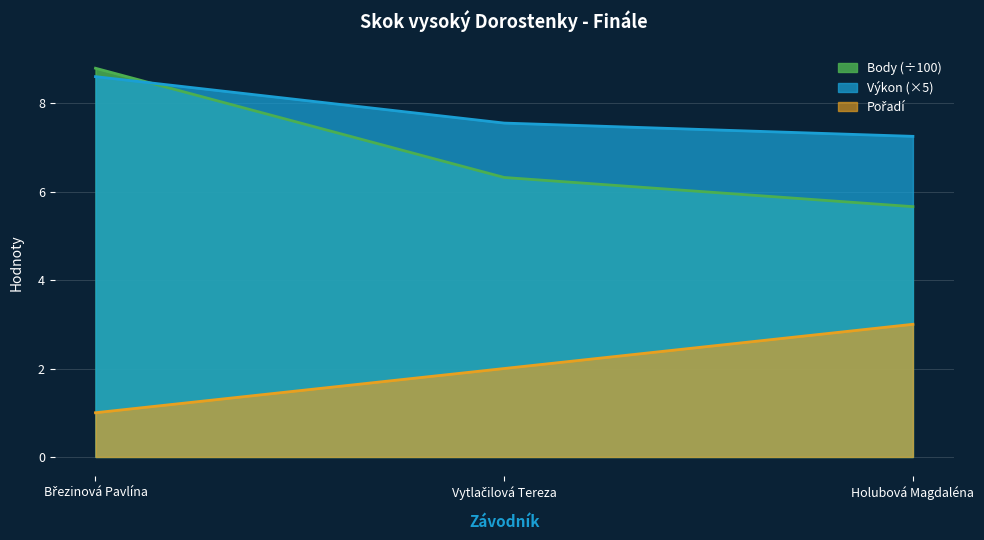

Reading right to left, list all the values displayed in this chart.

Pořadí: 3.0	2.0	1.0
Výkon: 7.2	7.5	8.6
Body: 5.7	6.3	8.8